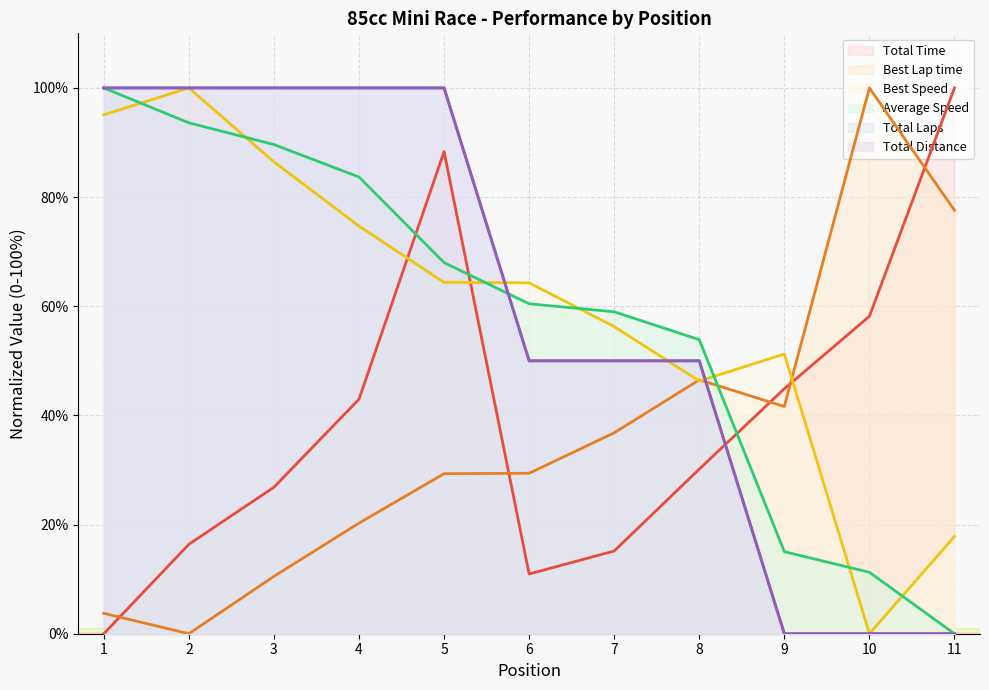

Which series changed the most between 9 and 11?

Total Time